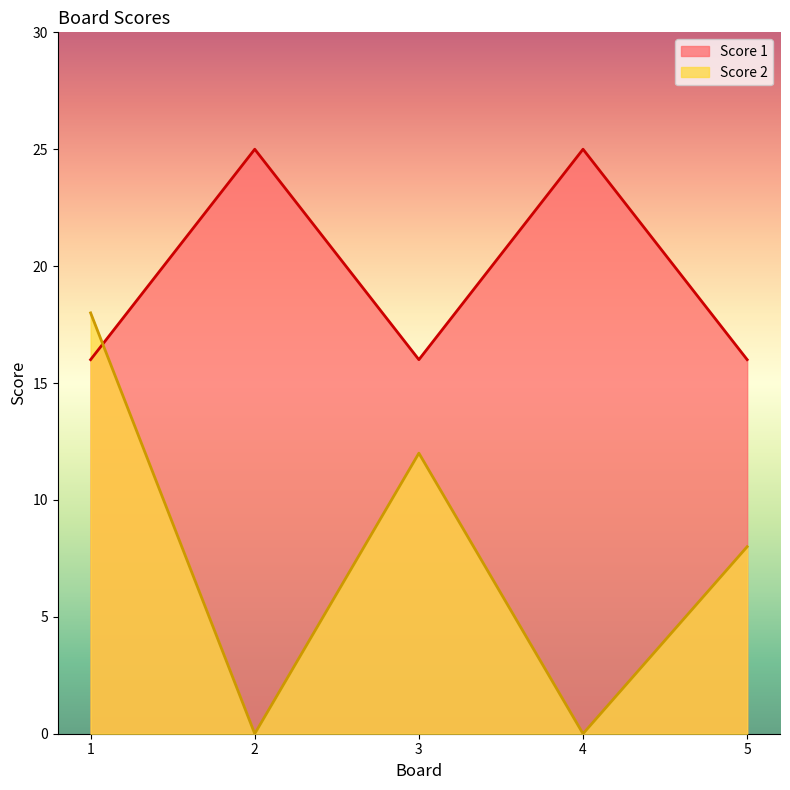

What is the difference between the maximum and minimum values in the Score 2 series?

18